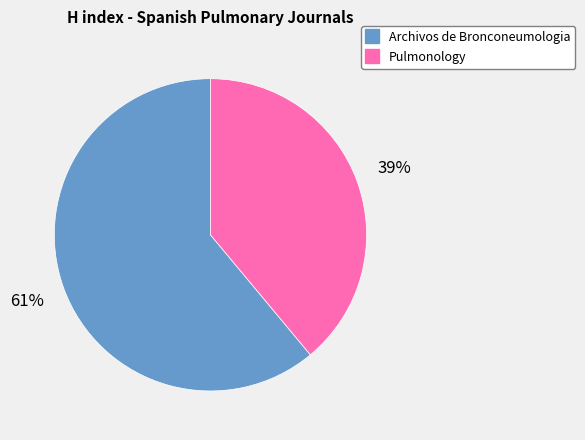

Rank the categories by value from highest to lowest.

Archivos de Bronconeumologia, Pulmonology